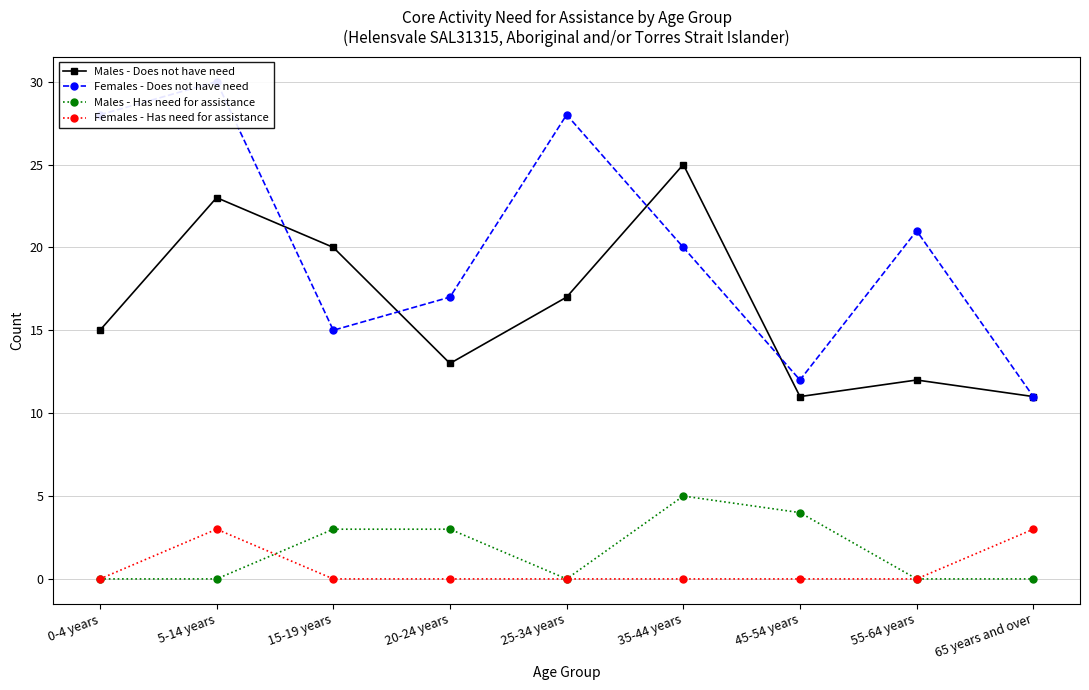

Rank the series by their maximum value, from highest to lowest.

Females - Does not have need, Males - Does not have need, Males - Has need for assistance, Females - Has need for assistance